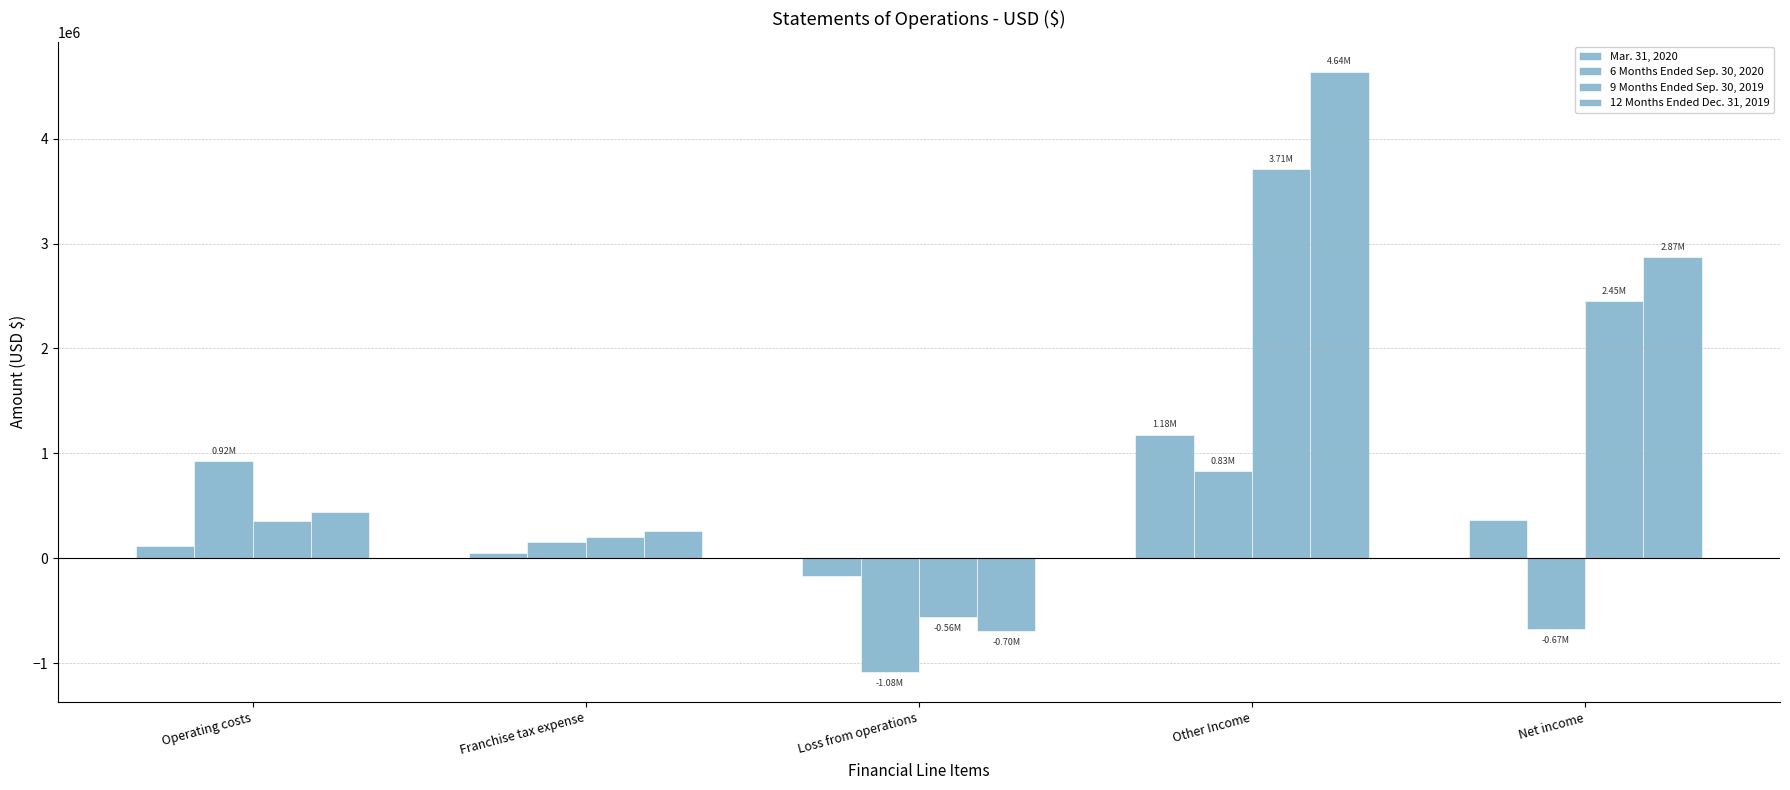

What is the value of the 6 Months Ended Sep. 30, 2020 bar at the 5th from the left?

-671595